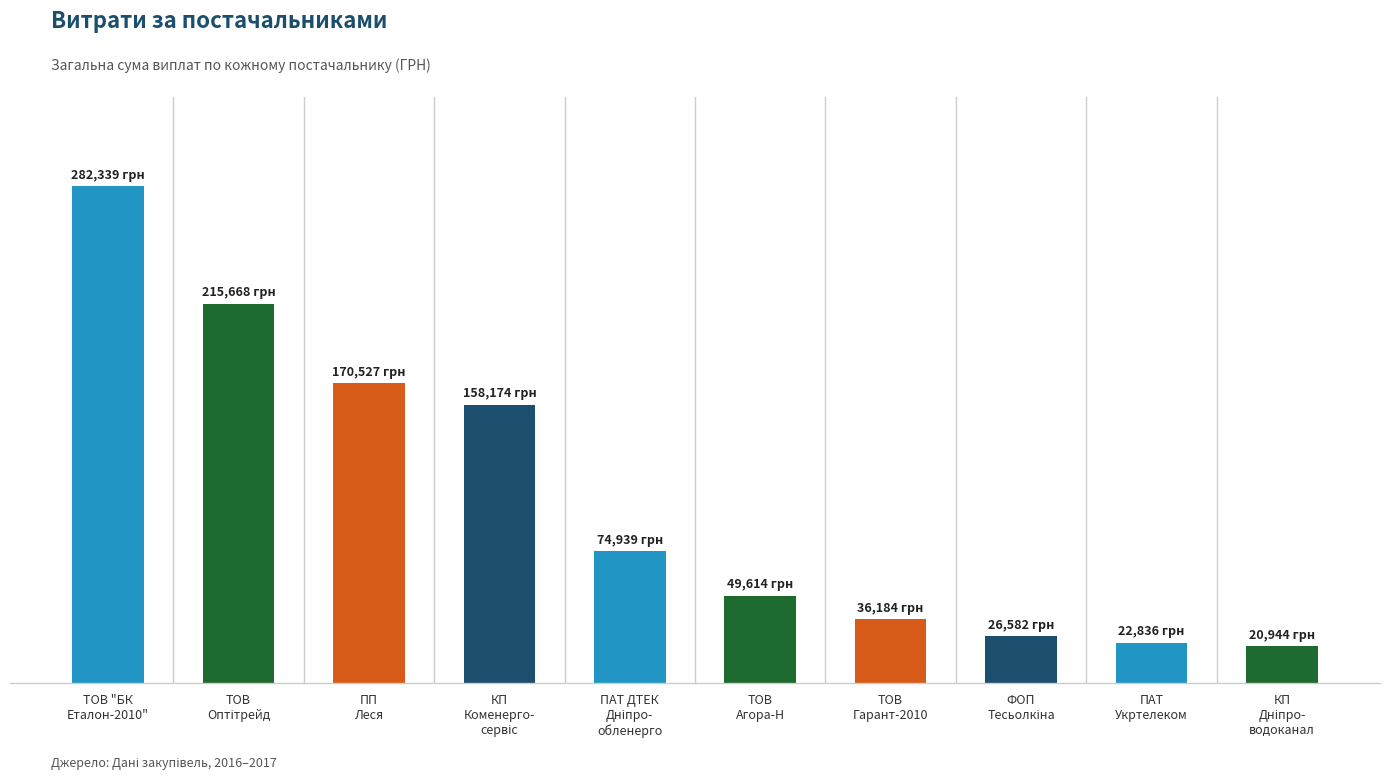

What is the approximate value at ТОВ
Гарант-2010?

36183.8